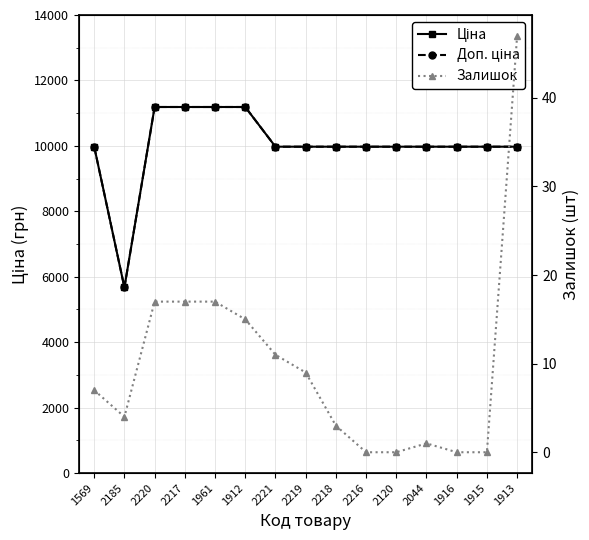

What is the difference between the second highest and second lowest values in the Ціна series?

1213.2